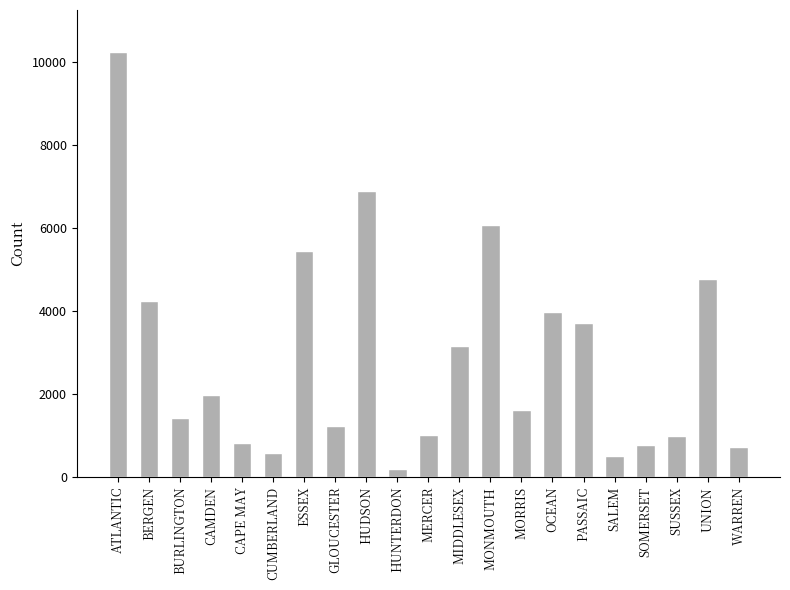

What is the smallest value displayed?

204